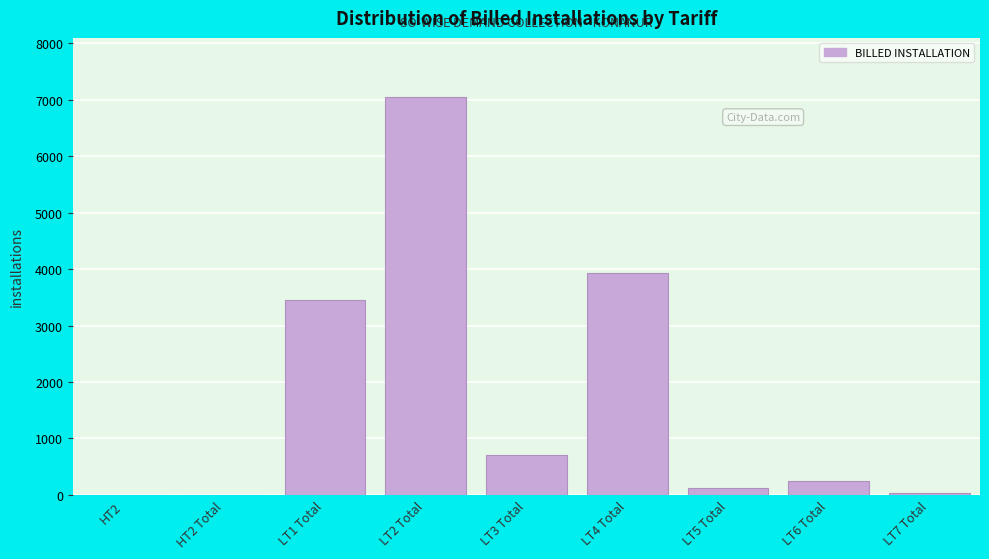

What is the greatest value displayed?

7038